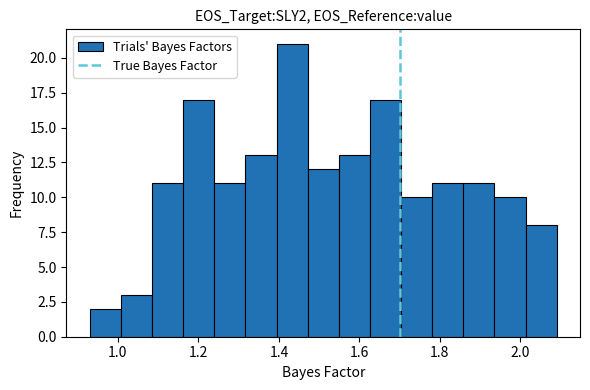

Around what value on the x-axis is the tallest bar? Give the approximate position of its centre, as read against the axis.

1.44